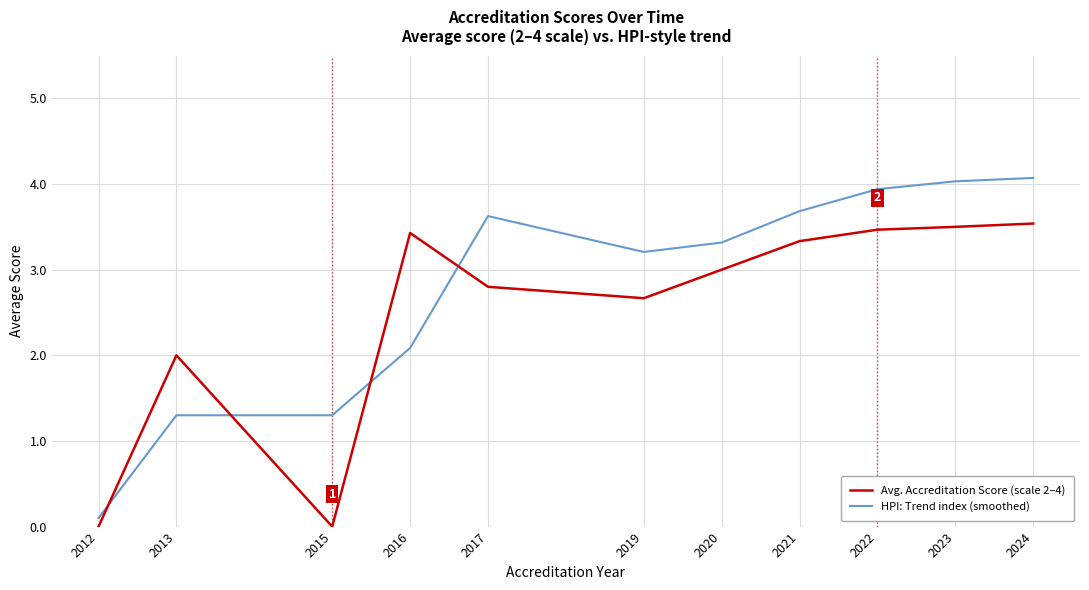

Is the value of HPI: Trend index (smoothed) at 2017 greater than the value of Avg. Accreditation Score (scale 2–4) at 2020?

Yes